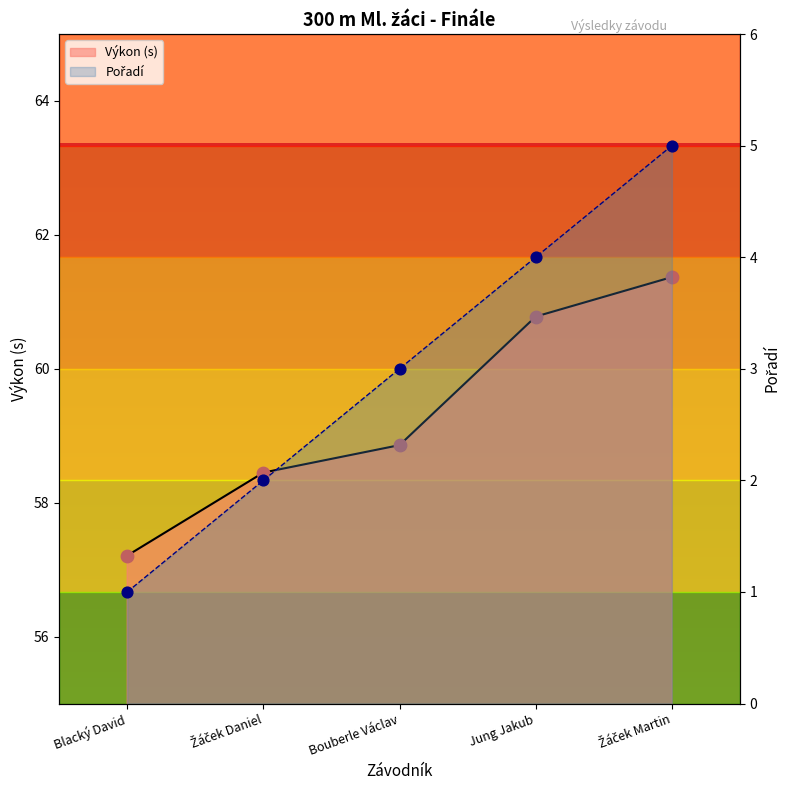

Which series reaches the maximum Y coordinate?

Výkon